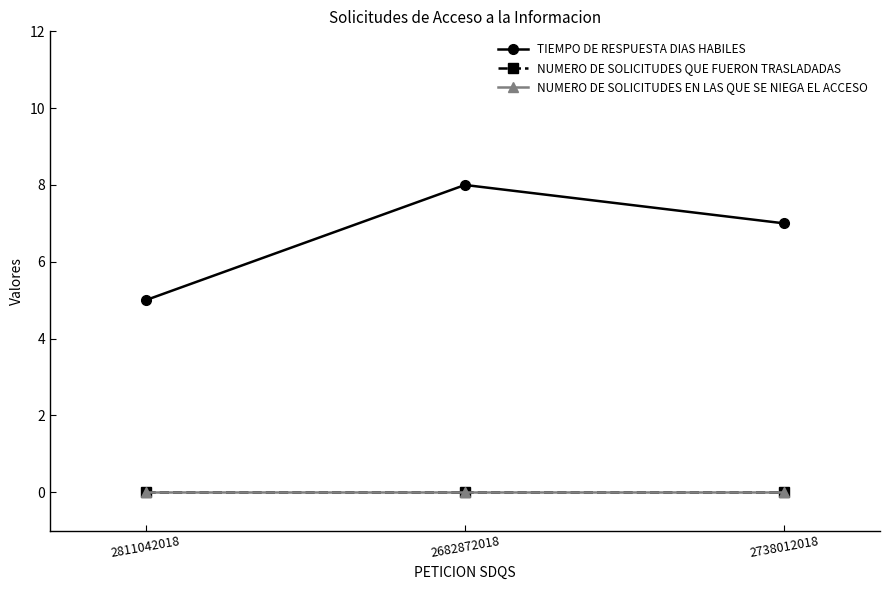

At how many categories does at least one series exceed 6?

2